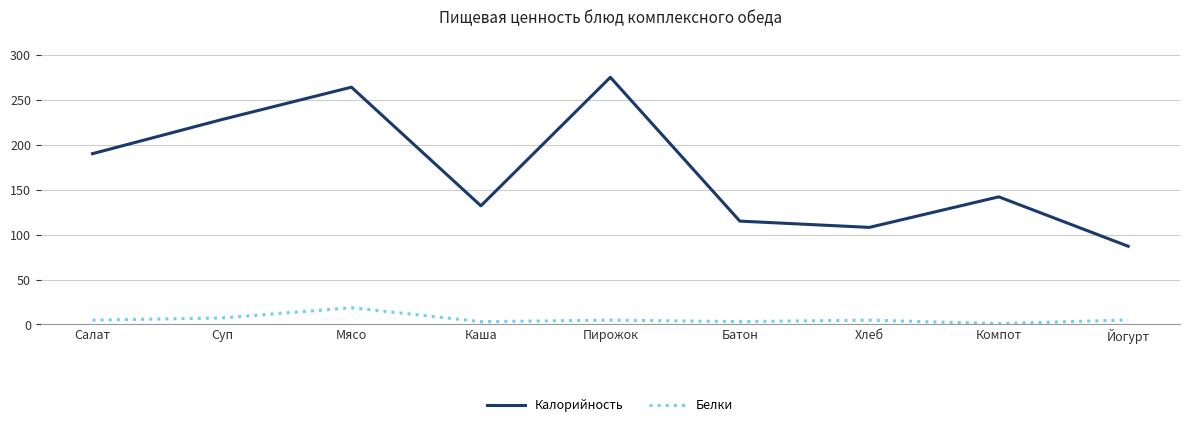

Which category has the highest value across all series?

Пирожок